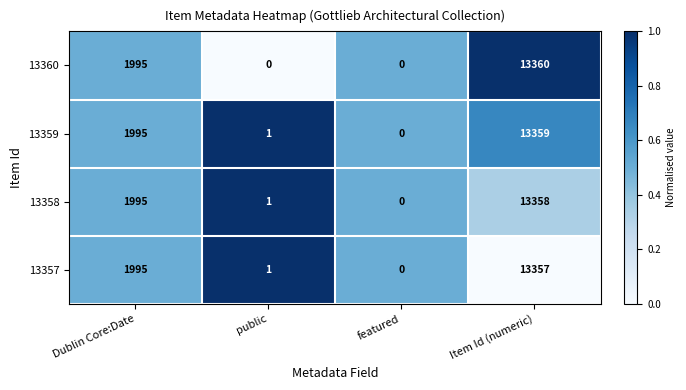

Is the value of 13358 at public greater than the value of 13360 at public?

Yes